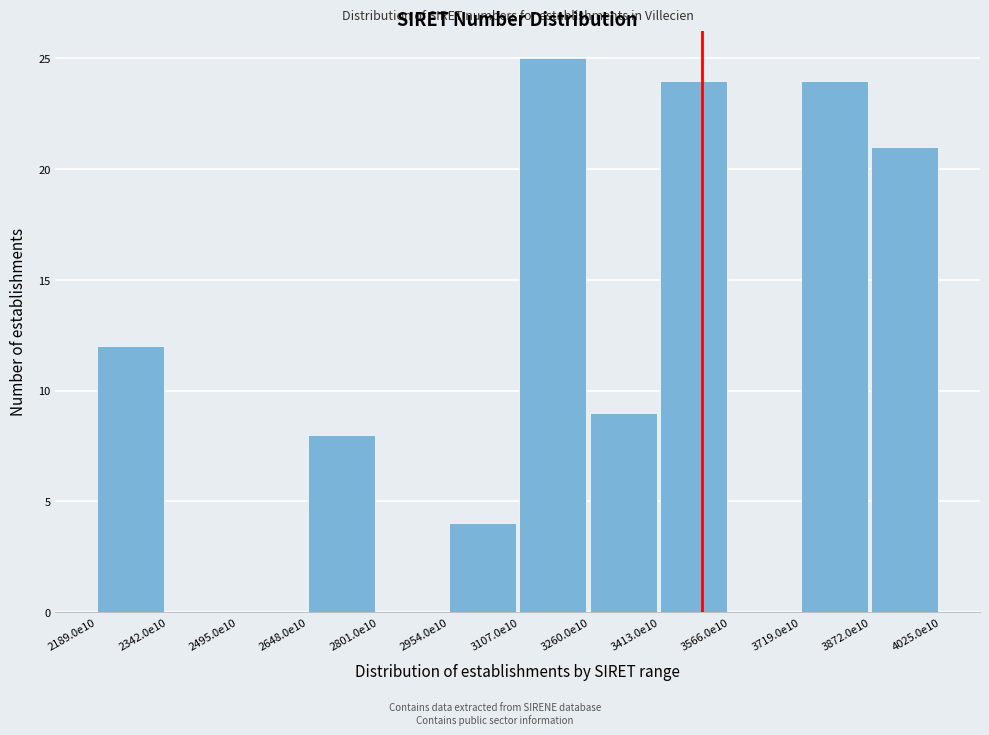

Reading right to left, what are all the values shown in this chart?

3872.0e10=21	3719.0e10=24	3566.0e10=0	3413.0e10=24	3260.0e10=9	3107.0e10=25	2954.0e10=4	2801.0e10=0	2648.0e10=8	2495.0e10=0	2342.0e10=0	2189.0e10=12